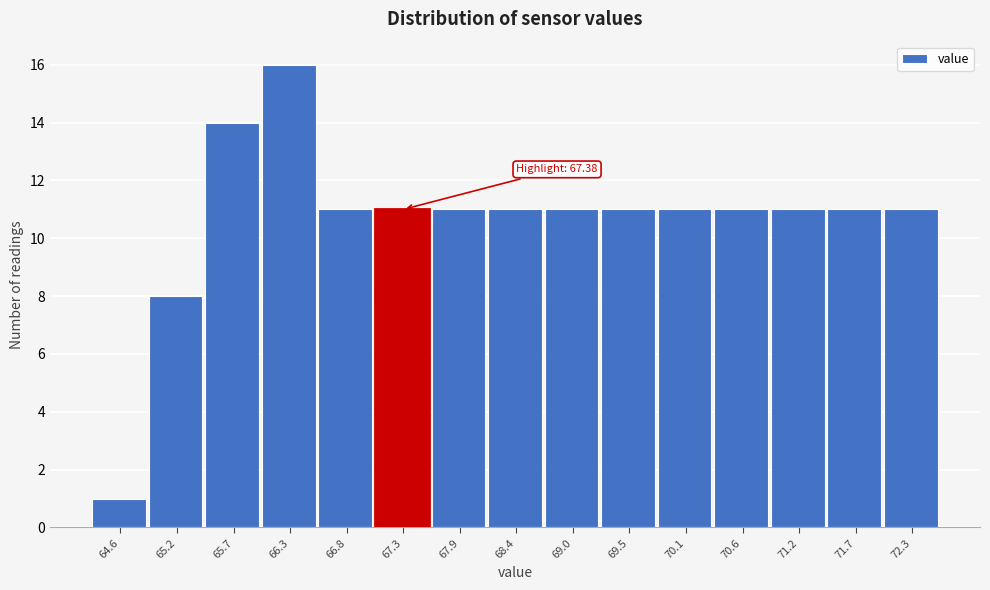

Reading left to right, extract all data points from this chart.

64.6=1	65.2=8	65.7=14	66.3=16	66.8=11	67.3=11	67.9=11	68.4=11	69.0=11	69.5=11	70.1=11	70.6=11	71.2=11	71.7=11	72.3=11